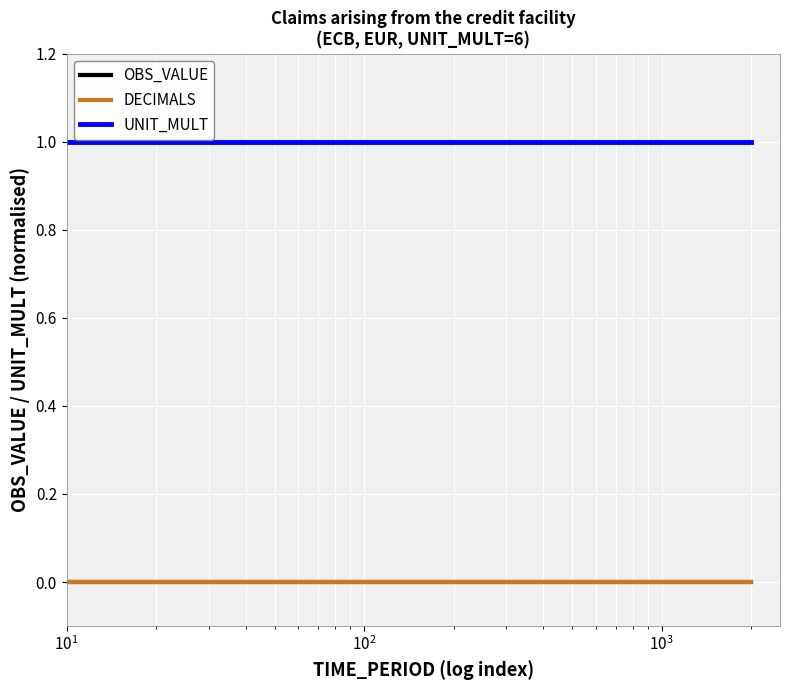

Is this an area chart (filled region under the line)?

No